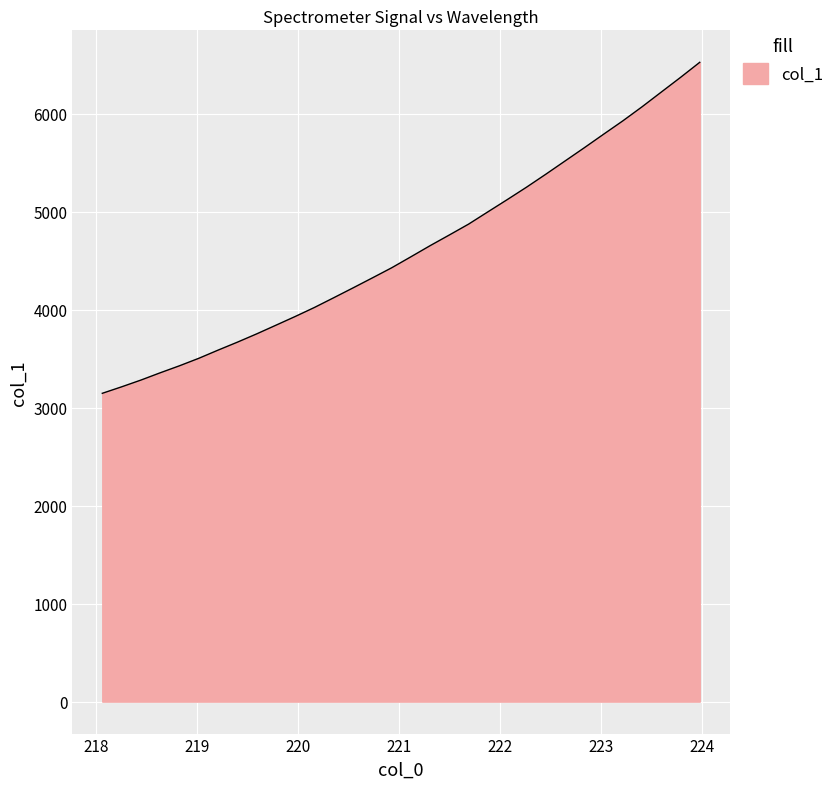

What is the smallest value displayed?

3146.2